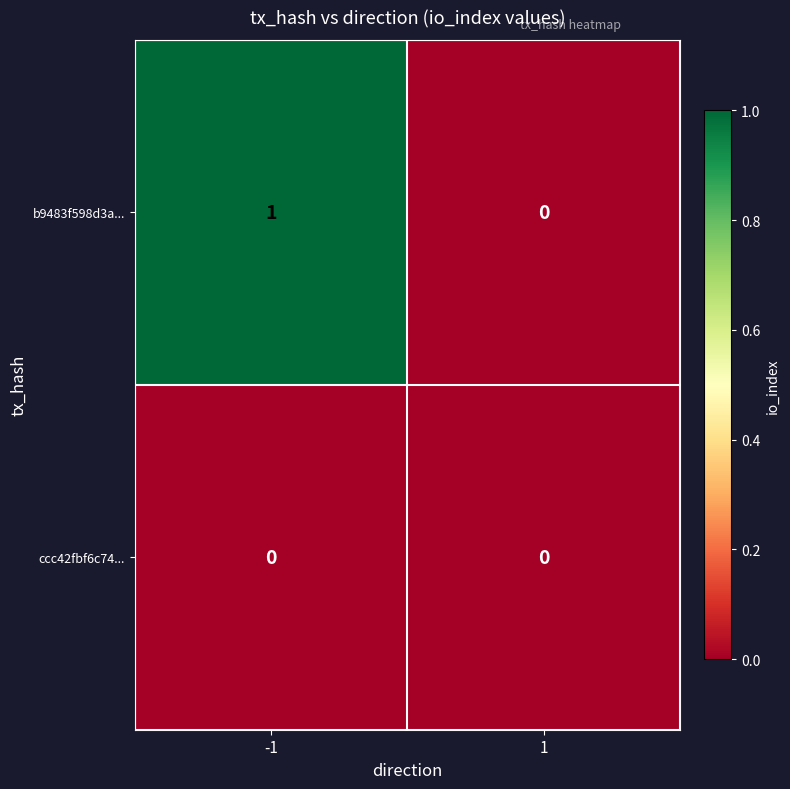

Between -1 and 1, which series saw the biggest shift?

b9483f598d3a...